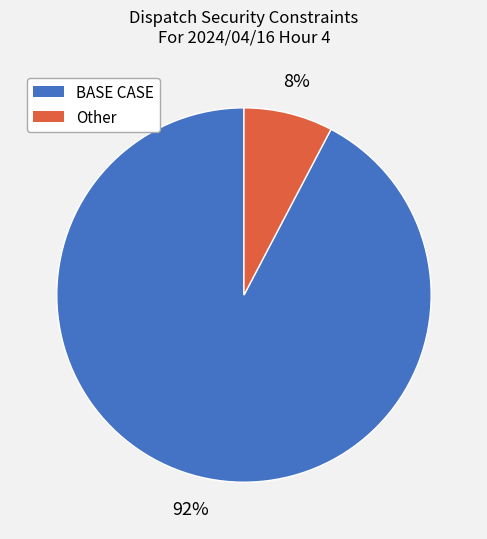

Is there any slice that represents more than half of the pie?

Yes